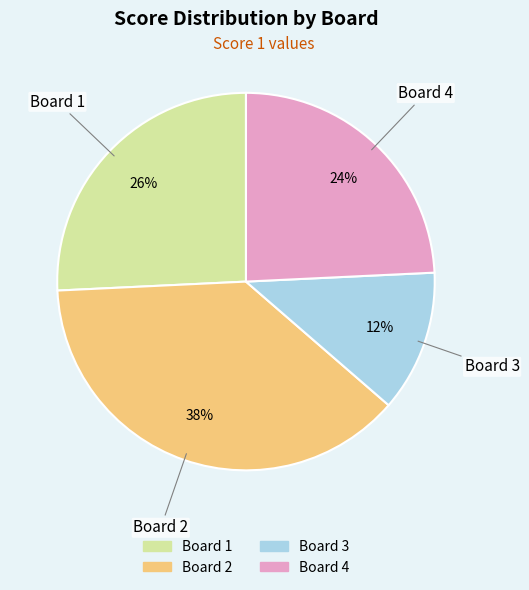

Count the number of slices in the pie.

4